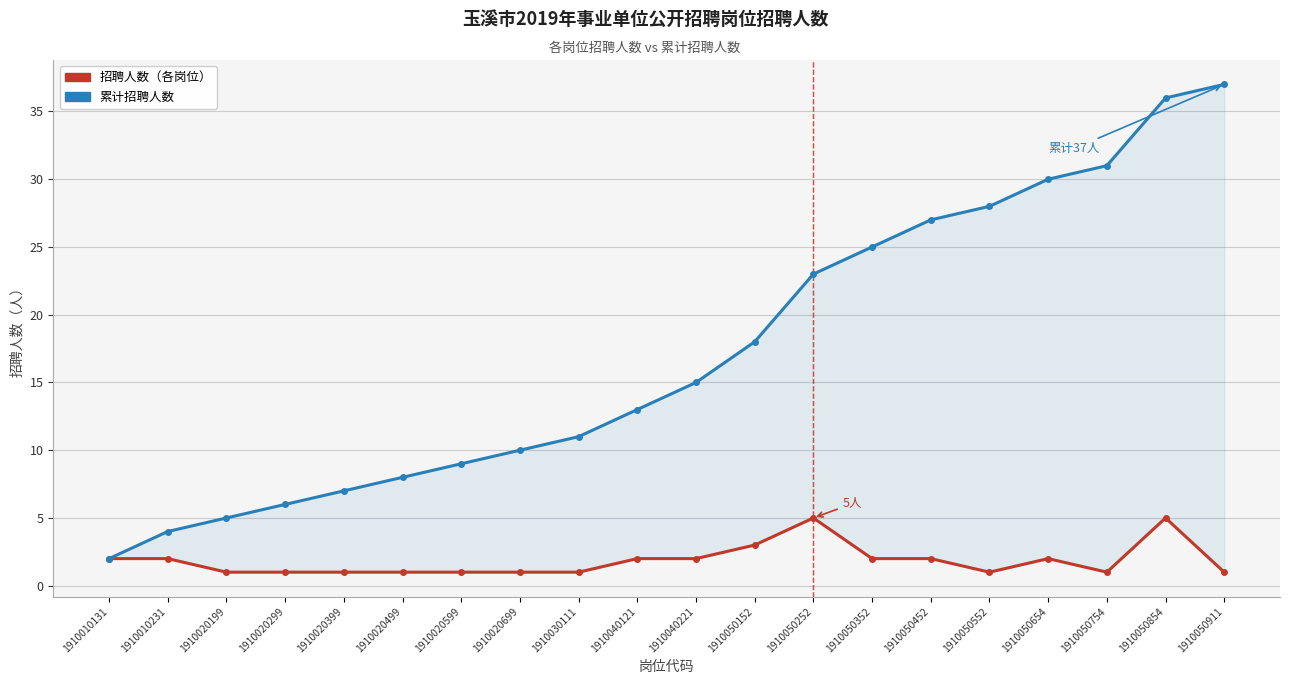

Rank the series by their average value, from highest to lowest.

累计招聘人数, 招聘人数（各岗位）